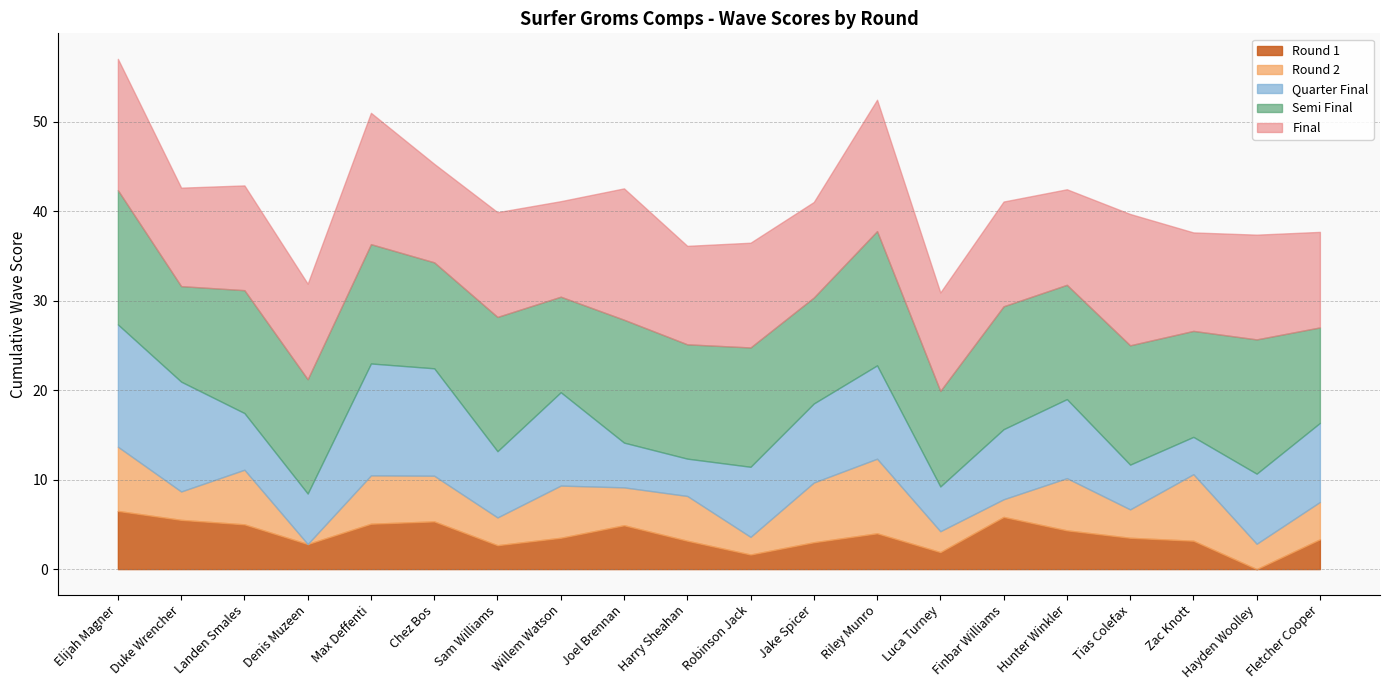

What is the greatest value displayed?

15.0